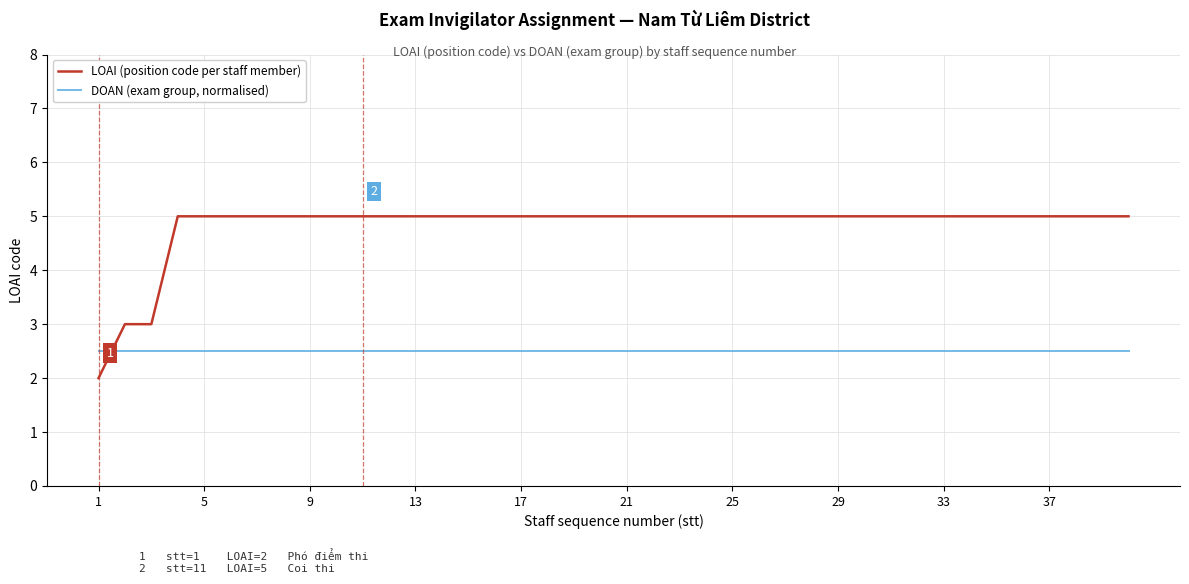

Which series has the largest total across all categories?

LOAI (position code per staff member)